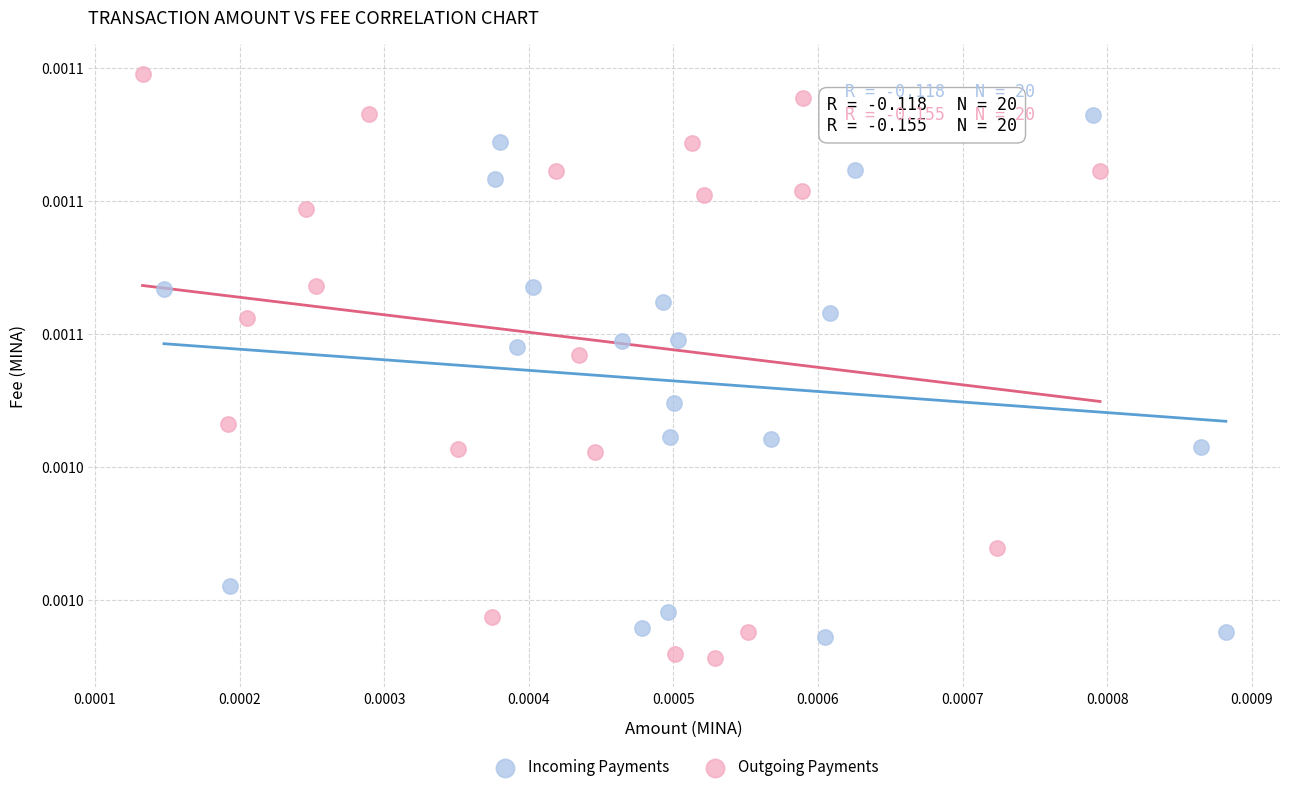

Which series has the largest Y range (max minus min)?

Outgoing Payments